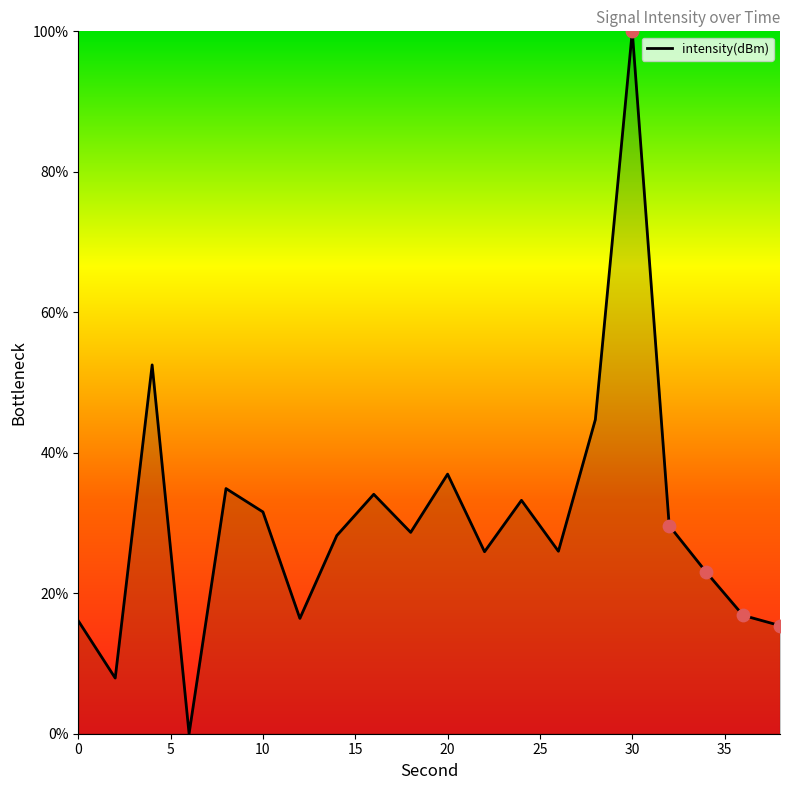

What is the greatest value displayed?

100.0